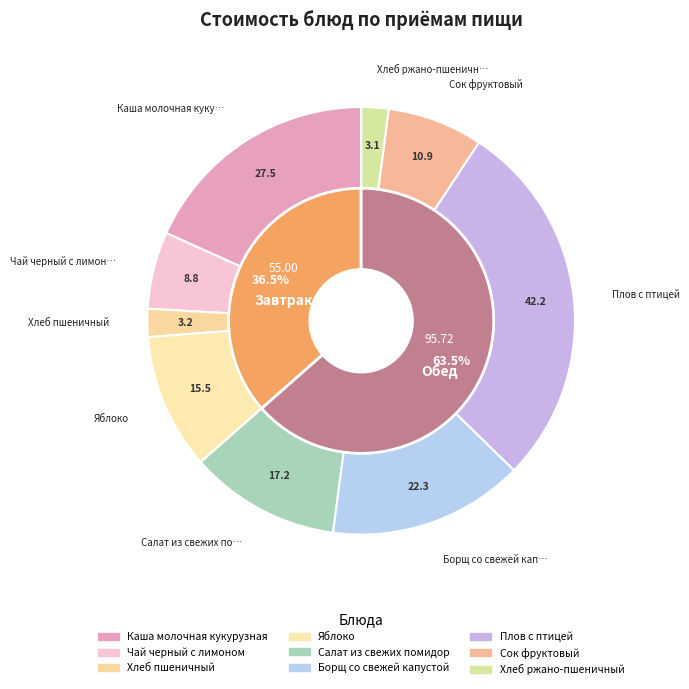

To the nearest percent, what portion does Яблоко represent?

10%